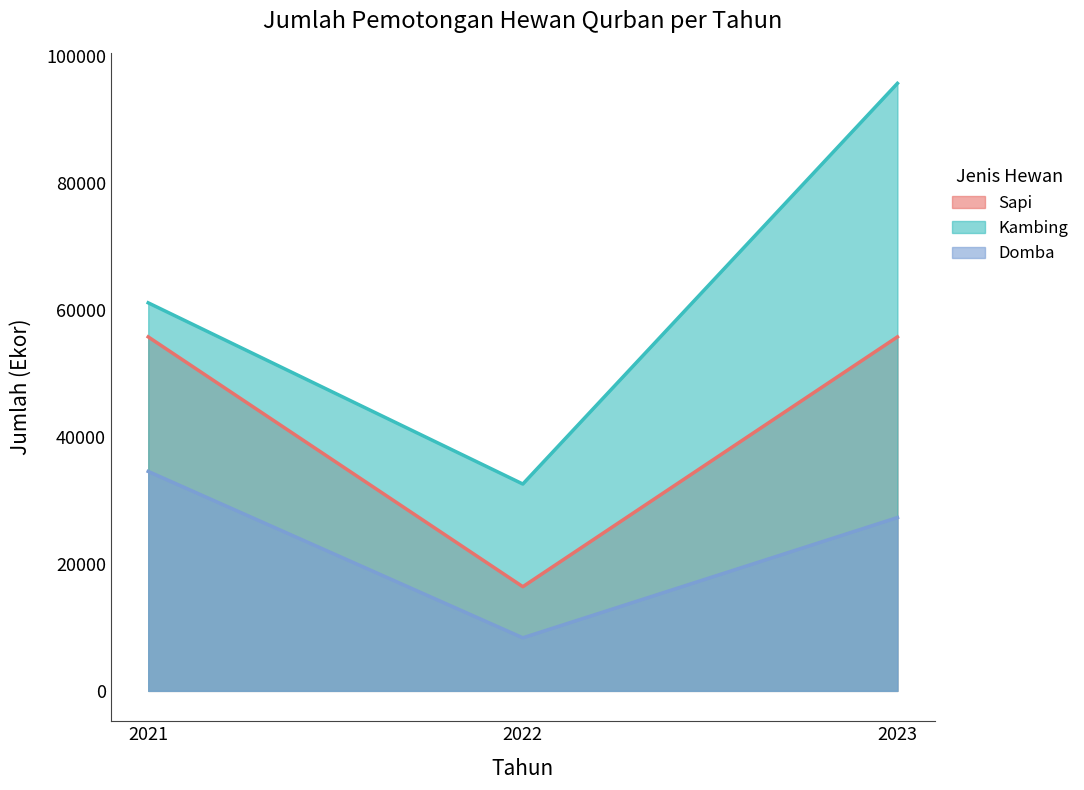

What is the total value across all series at 2023?

178831